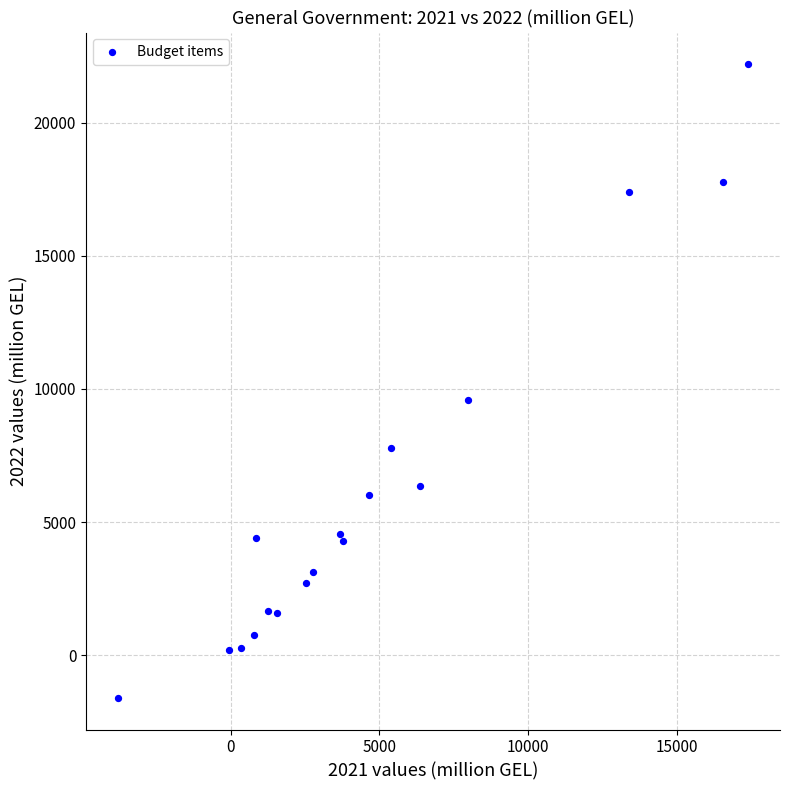

What Y value in the scatter plot is closest to 10298?

9589.1